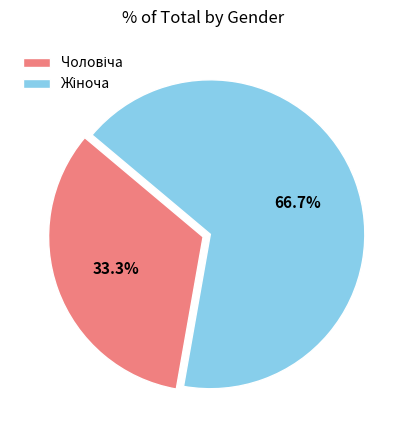

To the nearest percent, what is the average slice percentage?

50%